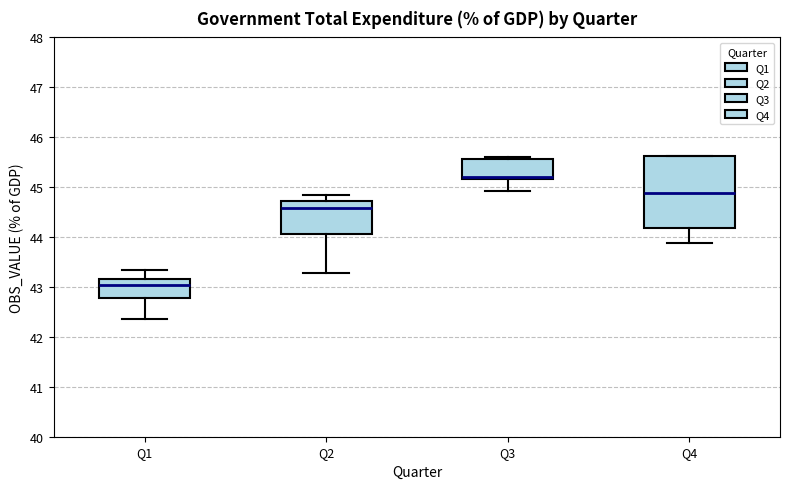

Reading left to right, transcribe this box plot: for each box, give where its median line is, the range the box spans, and where its two whiskers end, as read against the y-axis. The values are not printed on the chart, so give them approximately, as read against the axis.

Q1: median 43.0, box 42.8 to 43.2, whiskers 42.4 to 43.3
Q2: median 44.6, box 44.1 to 44.7, whiskers 43.3 to 44.8
Q3: median 45.2 (just above the box's lower edge), box 45.2 to 45.6, whiskers 44.9 to 45.6 (just above the box's upper edge)
Q4: median 44.9, box 44.2 to 45.6, whiskers 43.9 to 45.6